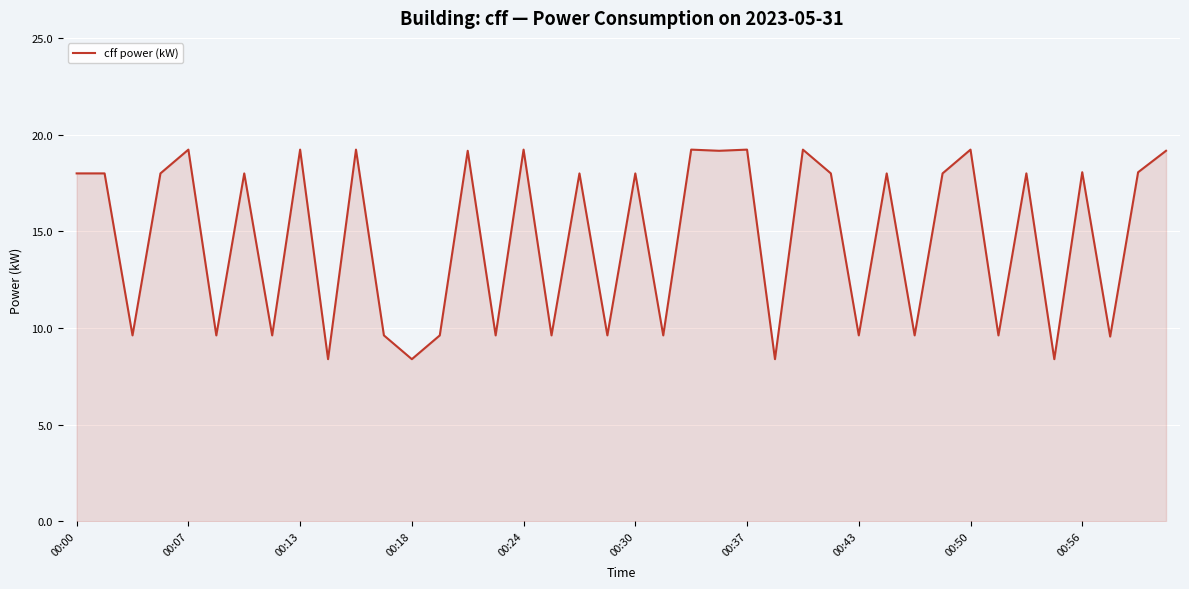

What is the greatest value displayed?

19.2